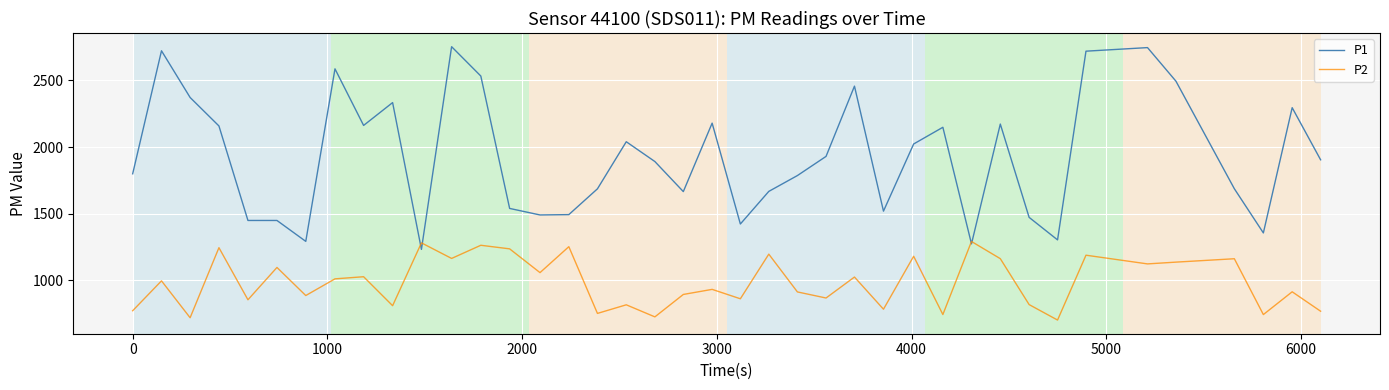

Which series has the largest total across all categories?

P1